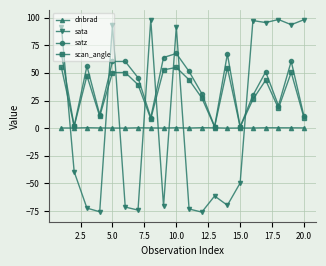

Which series ends up on top after the final intersection of sata and dnbrad?

sata